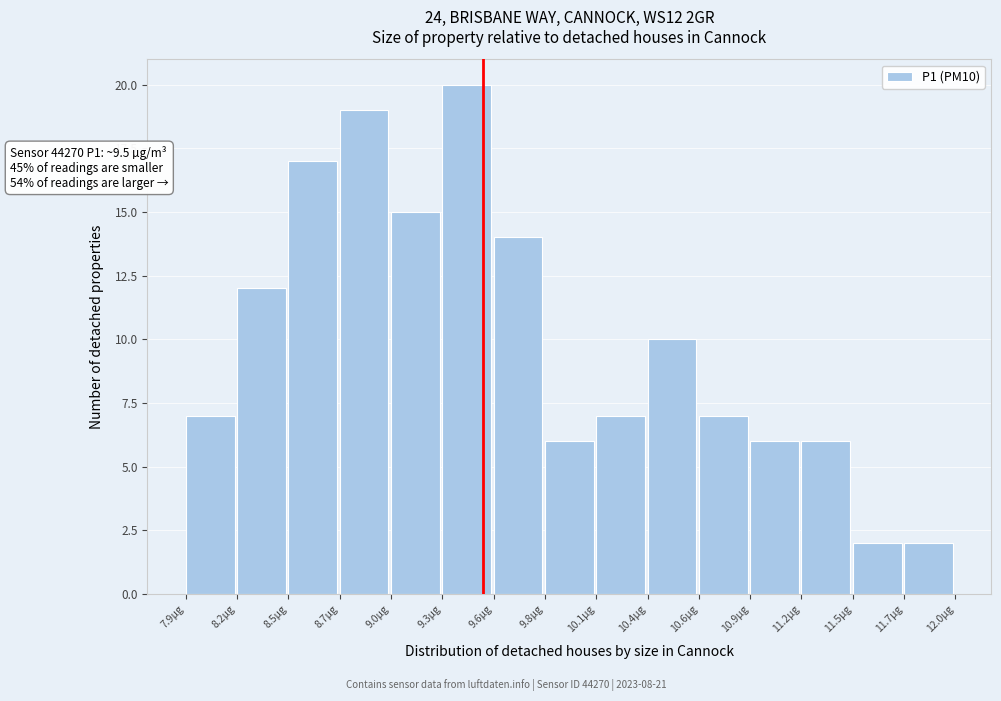

Over which range of the x-axis is the bar tallest?

9.30 to 9.55